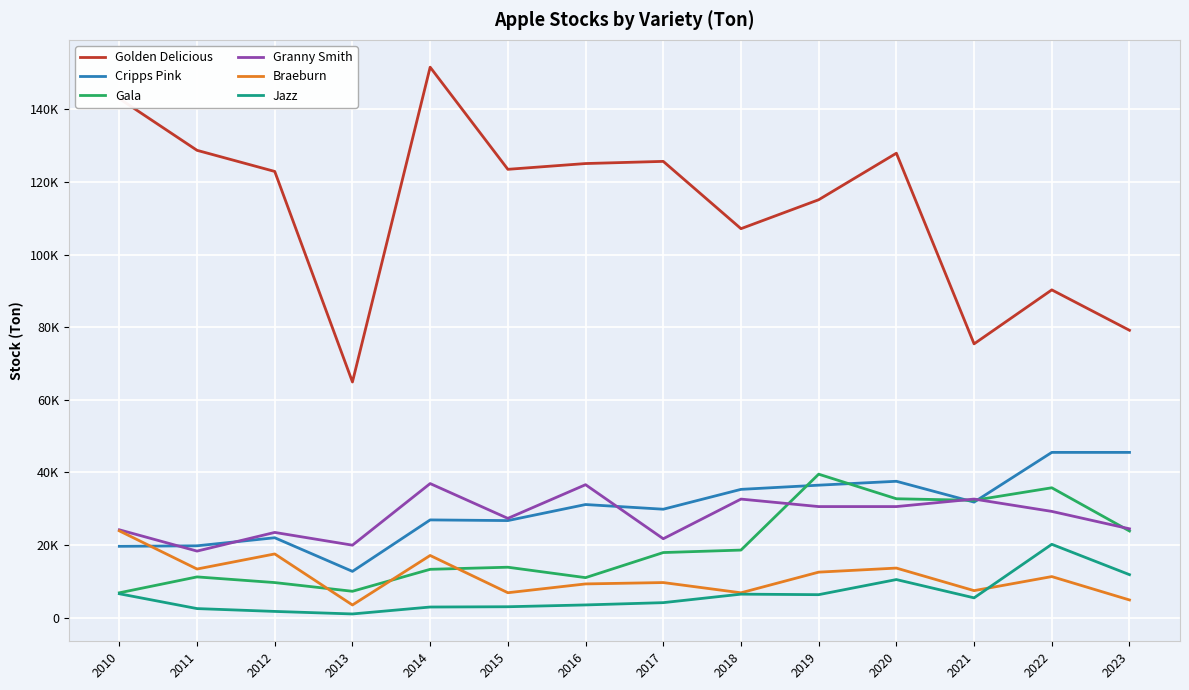

Is the value of Braeburn at 2014 greater than the value of Golden Delicious at 2021?

No